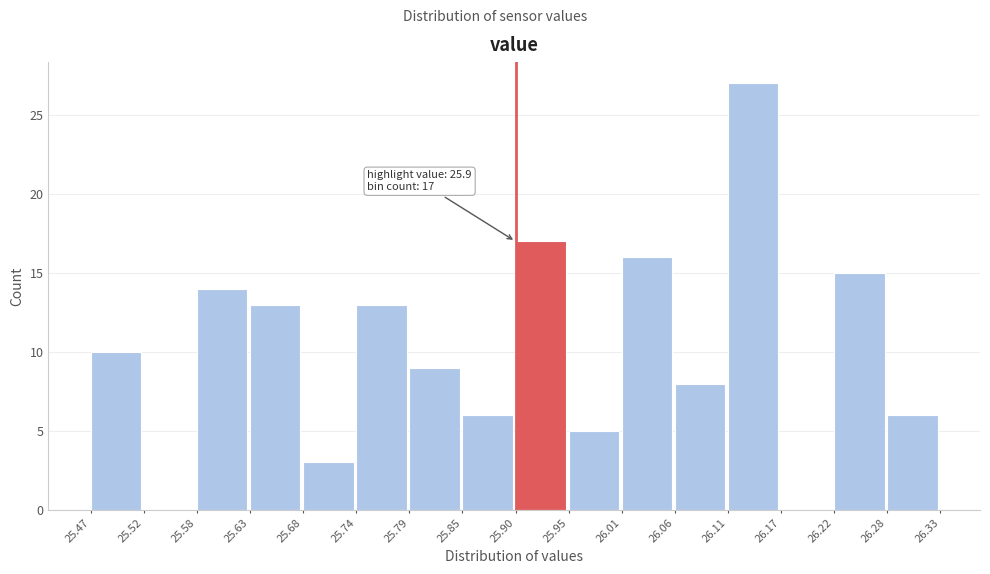

Which range on the x-axis has the tallest bar?

26.11 to 26.17